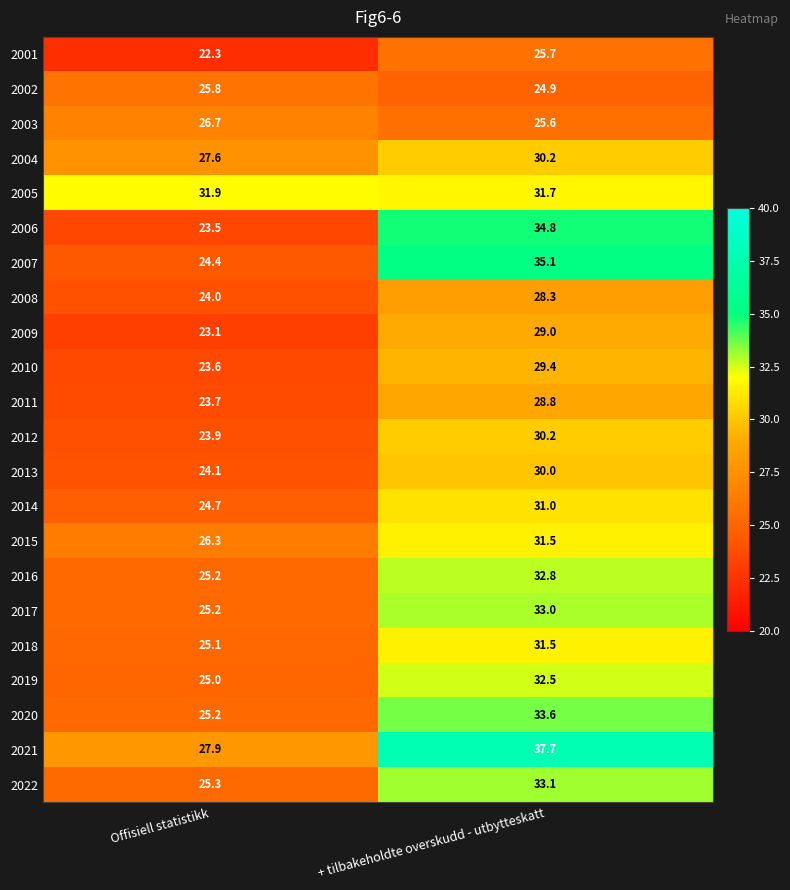

Which category has the lowest value in the 2022 series?

Offisiell statistikk